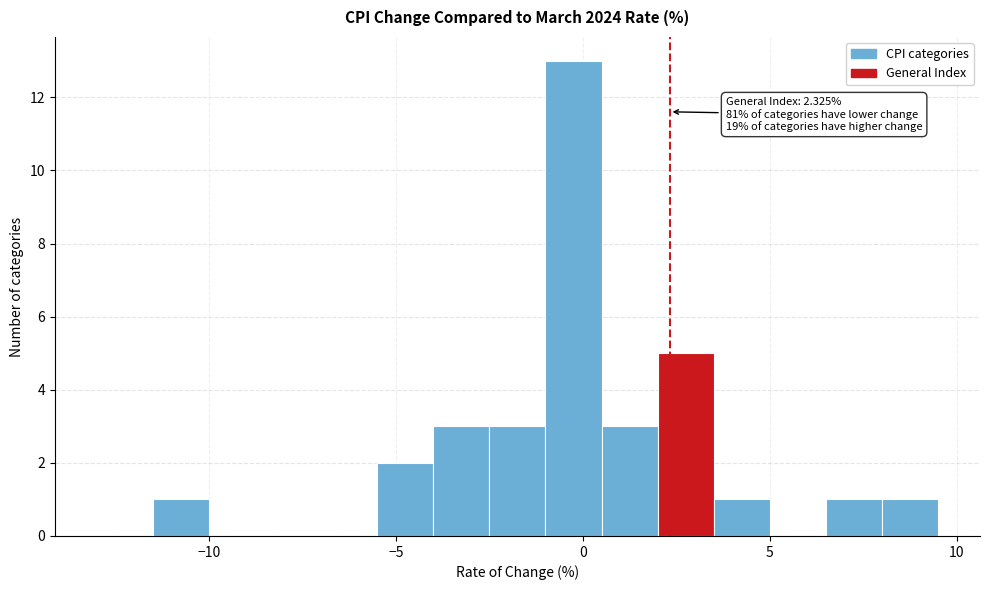

Around what value on the x-axis is the tallest bar? Give the approximate position of its centre, as read against the axis.

0.0